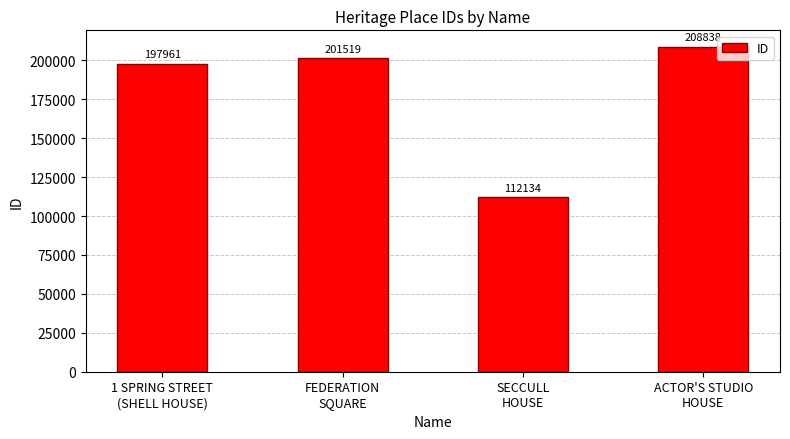

List the labels in order of value, smallest first.

SECCULL
HOUSE, 1 SPRING STREET
(SHELL HOUSE), FEDERATION
SQUARE, ACTOR'S STUDIO
HOUSE